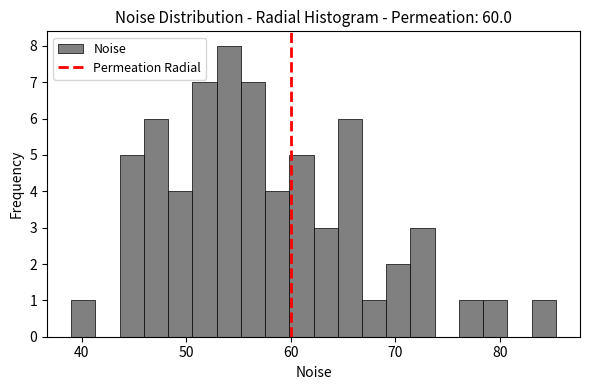

Around what value on the x-axis is the tallest bar? Give the approximate position of its centre, as read against the axis.

54